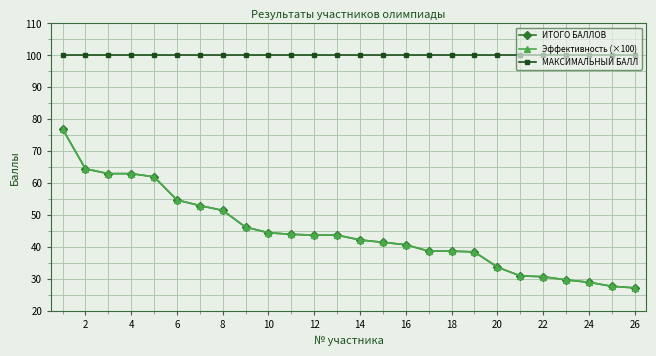

Does the chart have visible grid lines?

Yes